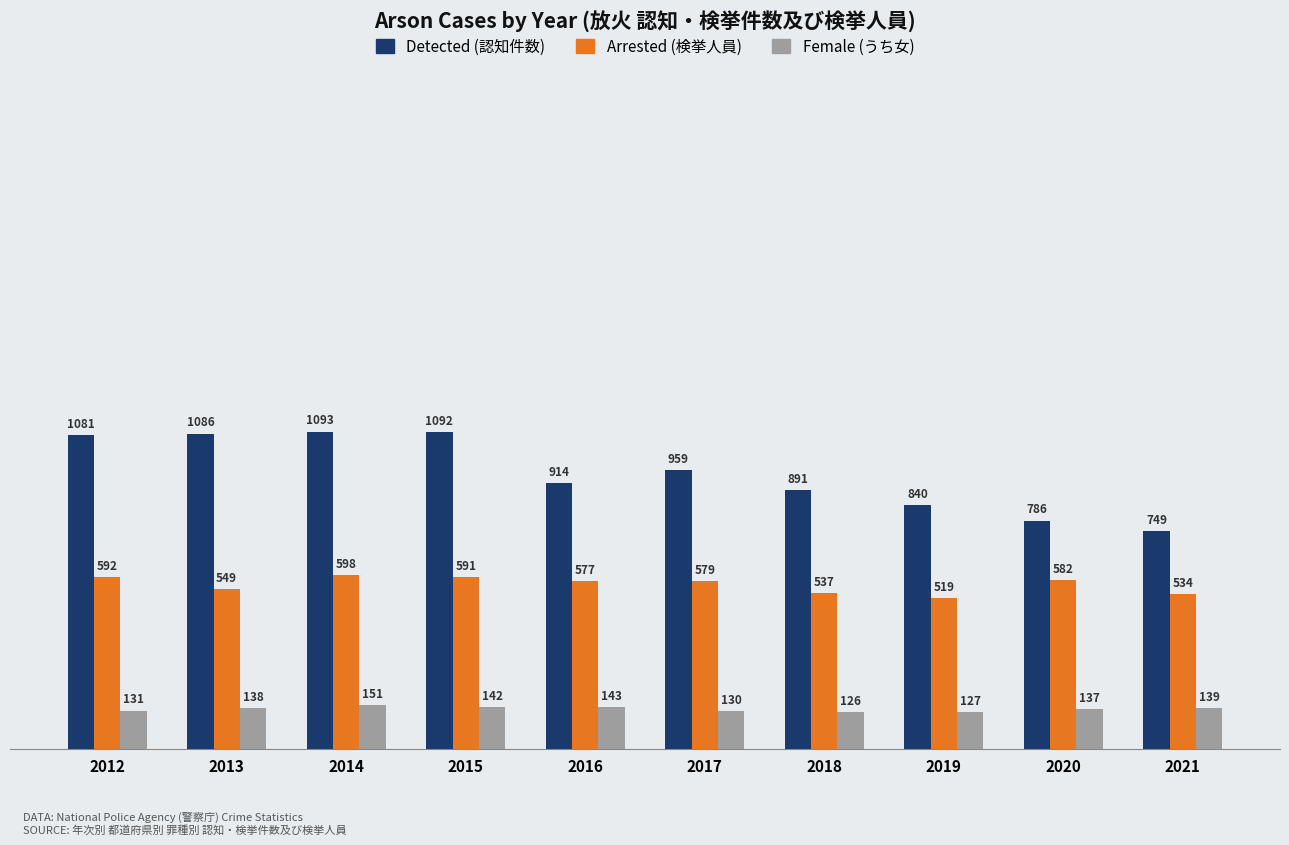

What are all the series names shown in the legend?

Detected (認知件数), Arrested (検挙人員), Female (うち女)